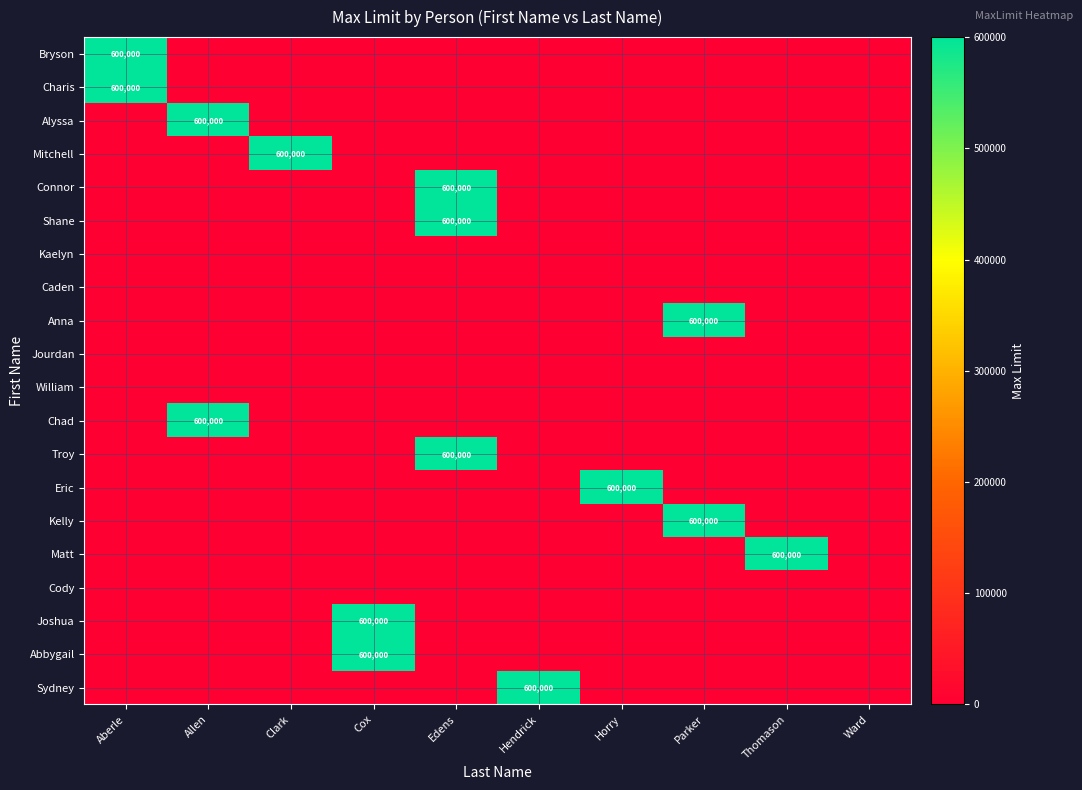

How many data points does each series have?

10